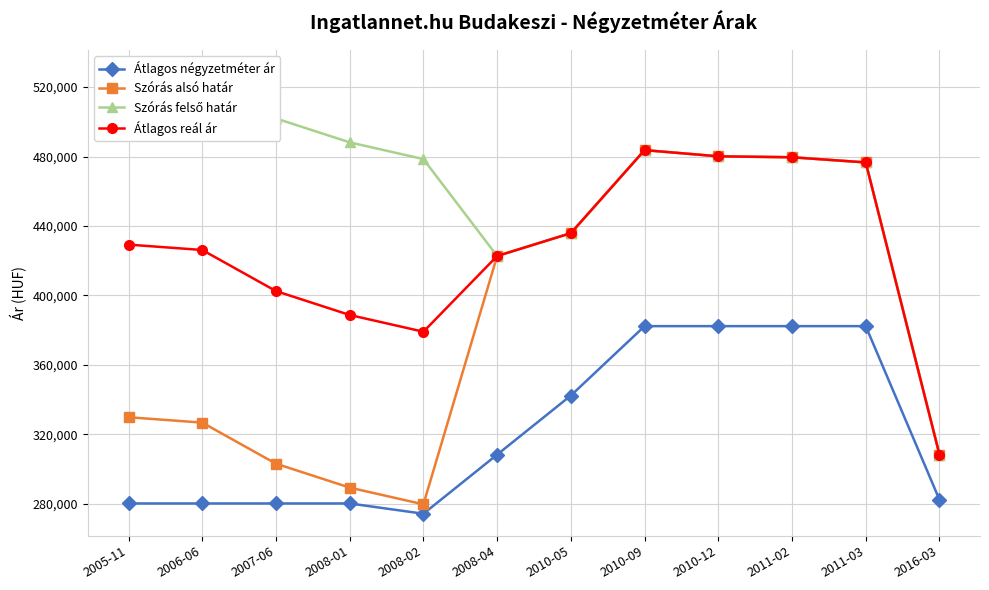

Which series changed the most between 2008-02 and 2010-05?

Szórás alsó határ